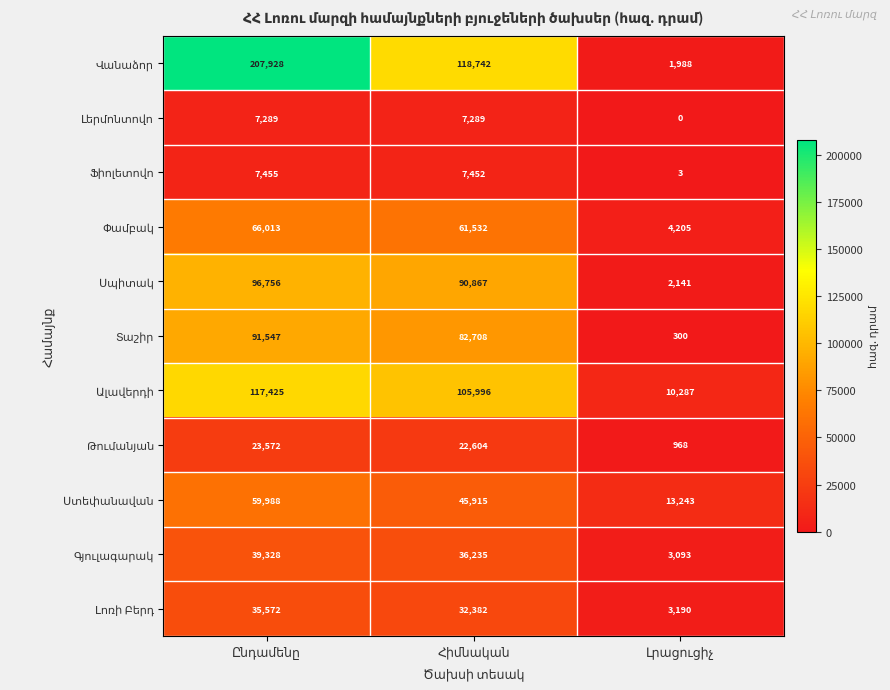

What is the maximum value shown in the chart?

207928